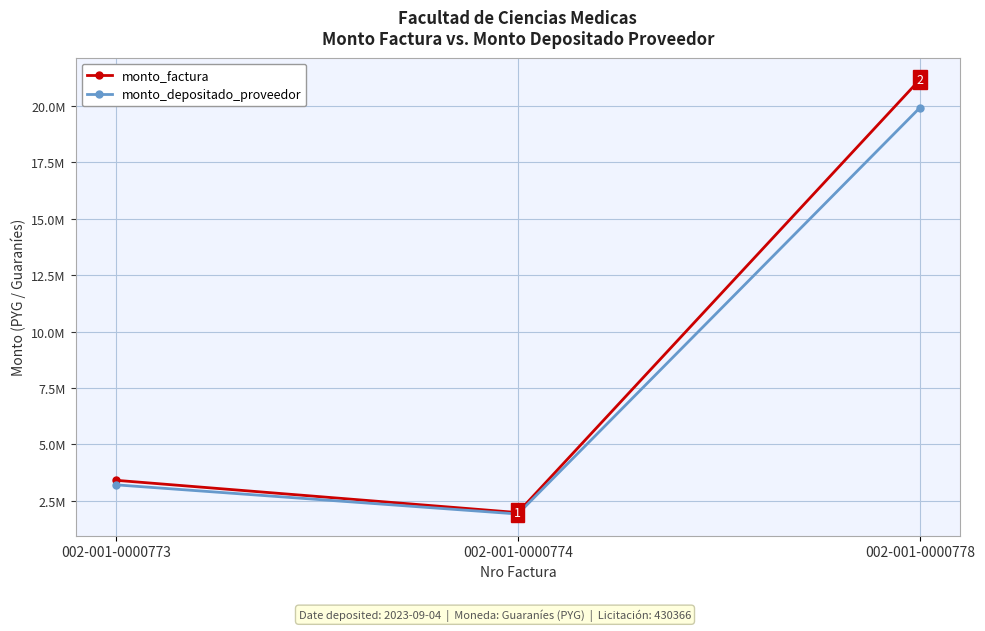

Does the chart have visible grid lines?

Yes